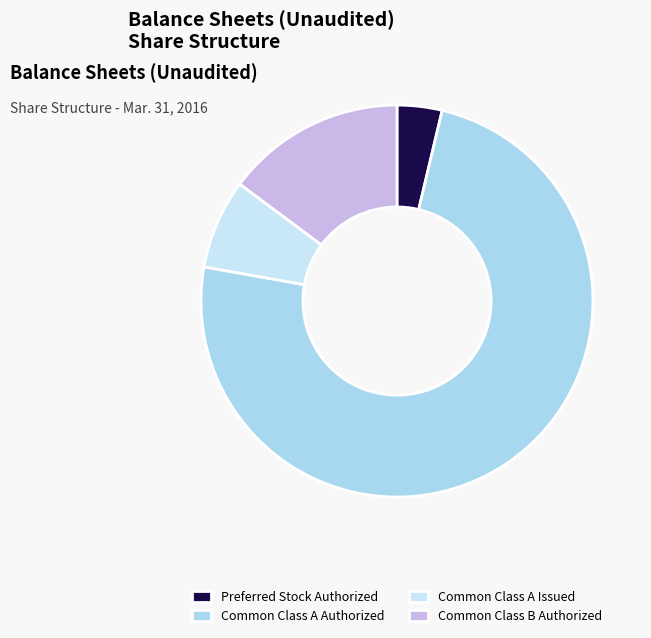

How many slices are in this pie chart?

4